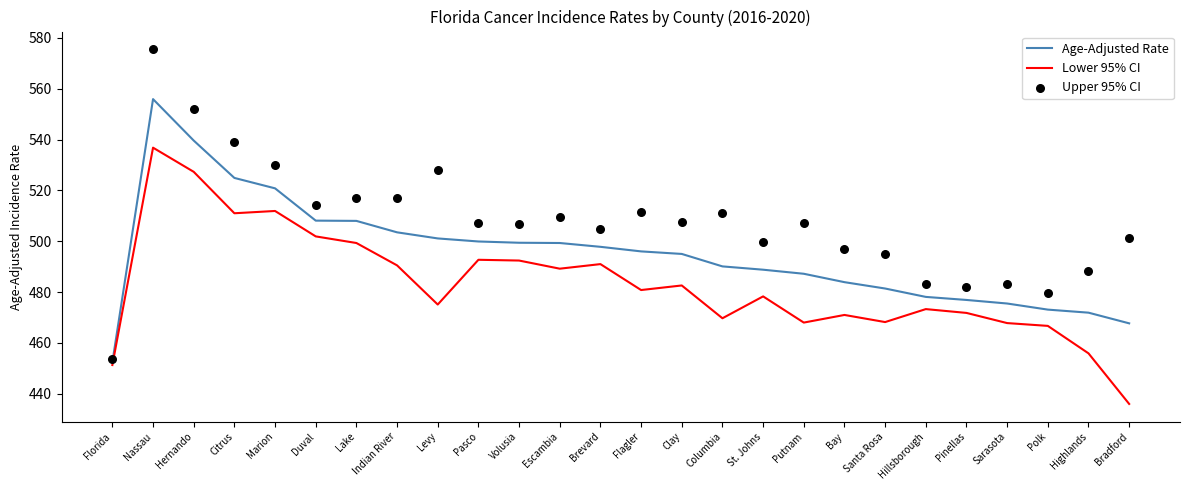

Which series contains the lowest Y value?

Lower 95% CI